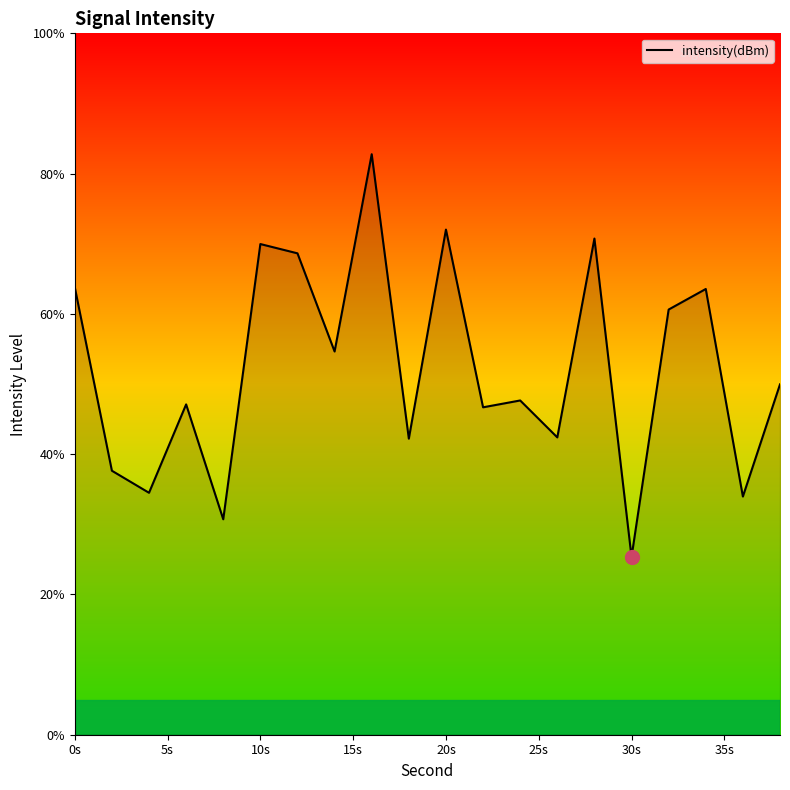

What is the maximum value shown in the chart?

82.8